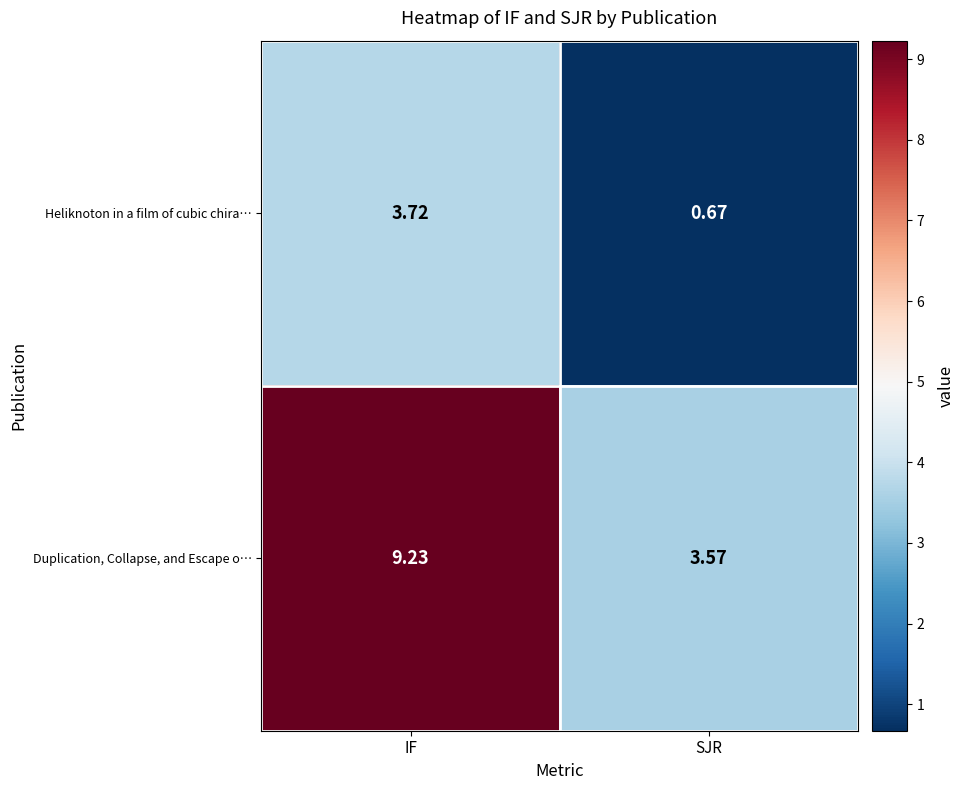

How many categories are shown in the chart?

2